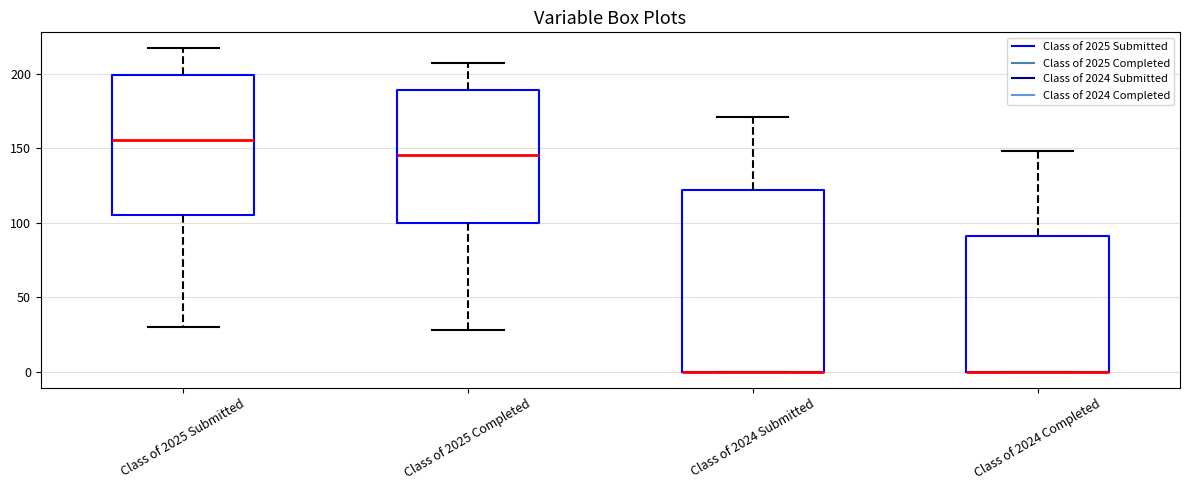

Reading left to right, read every box against the y-axis: the position of its median line, the range the box covers, and the ends of its whiskers. The values are not printed on the chart, so give them approximately, as read against the axis.

Class of 2025 Submitted: median 155, box 105 to 200, whiskers 30 to 215
Class of 2025 Completed: median 145, box 100 to 190, whiskers 30 to 205
Class of 2024 Submitted: median 0 (drawn on the box's lower edge), box 0 to 120, whiskers 0 to 170
Class of 2024 Completed: median 0 (drawn on the box's lower edge), box 0 to 90, whiskers 0 to 150